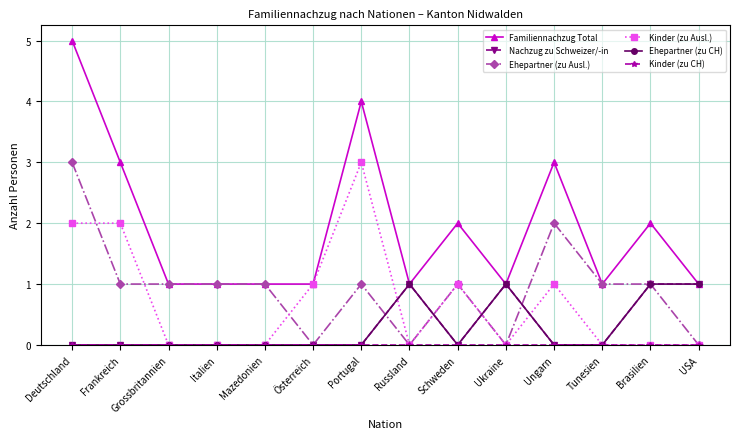

What is the maximum value shown in the chart?

5